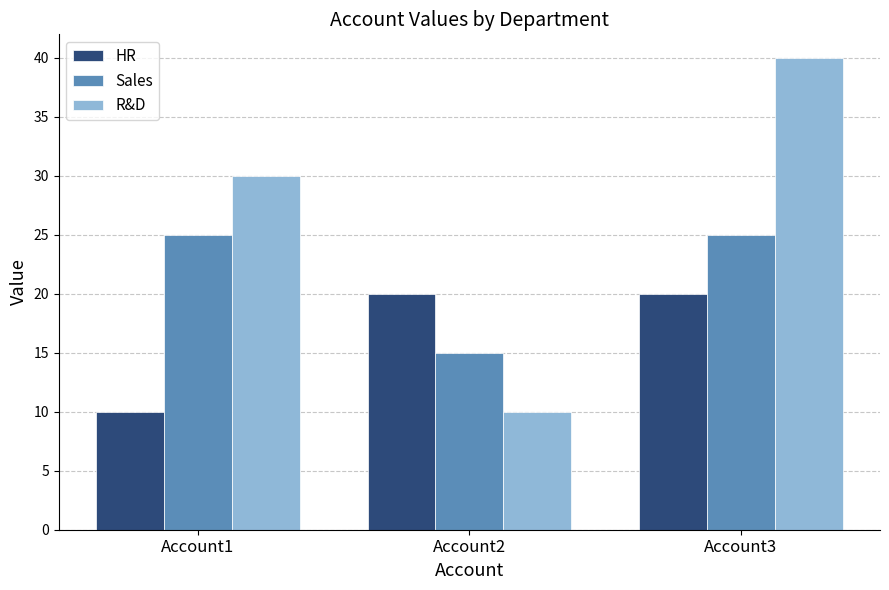

What is the smallest value displayed?

10